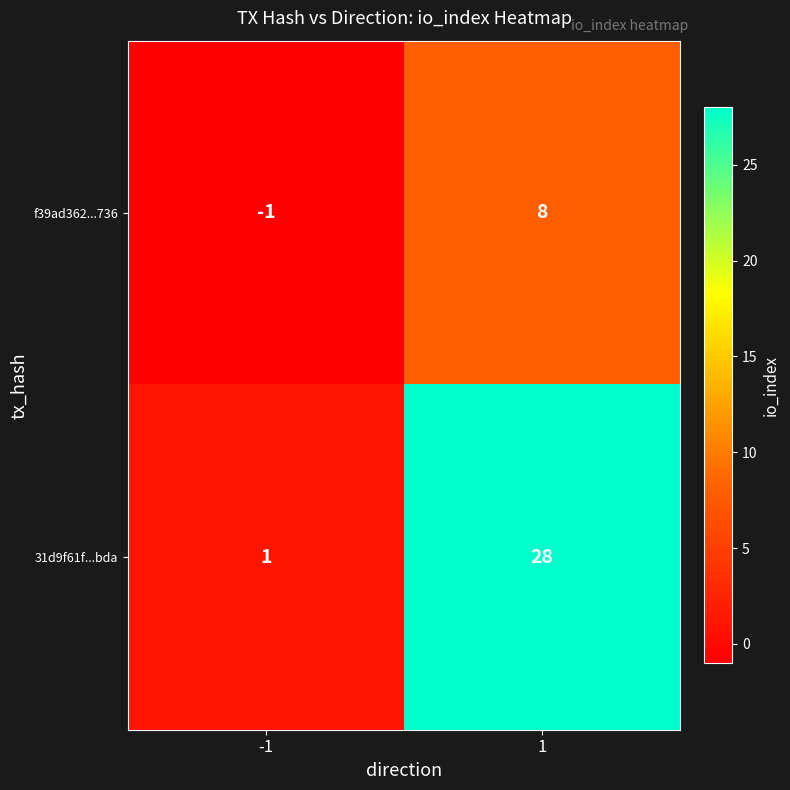

What is the sum of the f39ad362...736 values at 1 and -1?

7